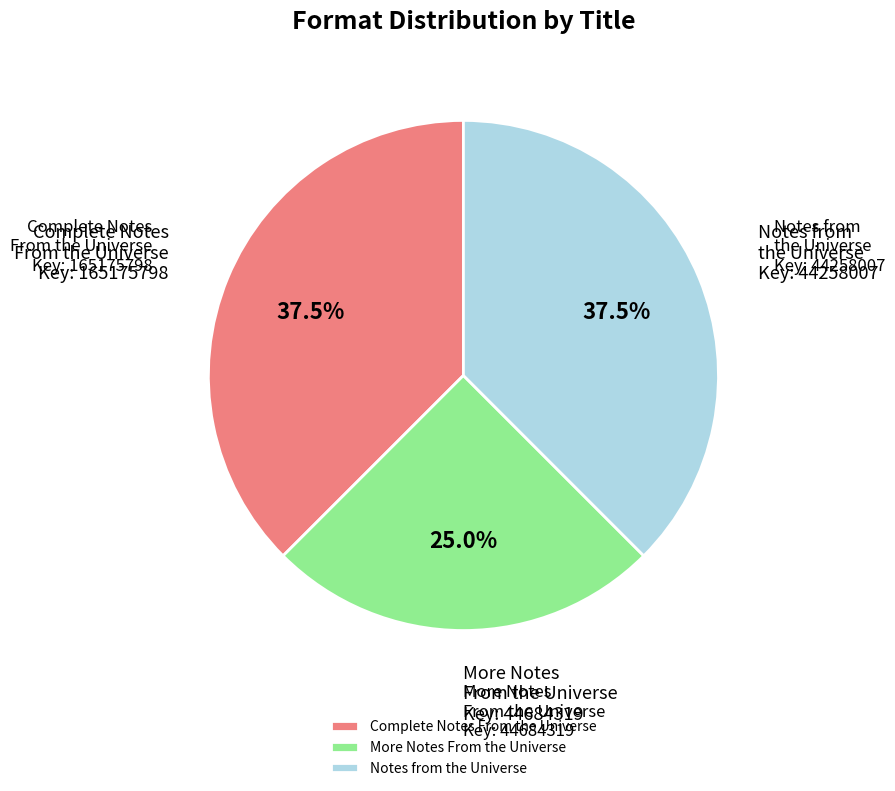

Count the number of slices in the pie.

3